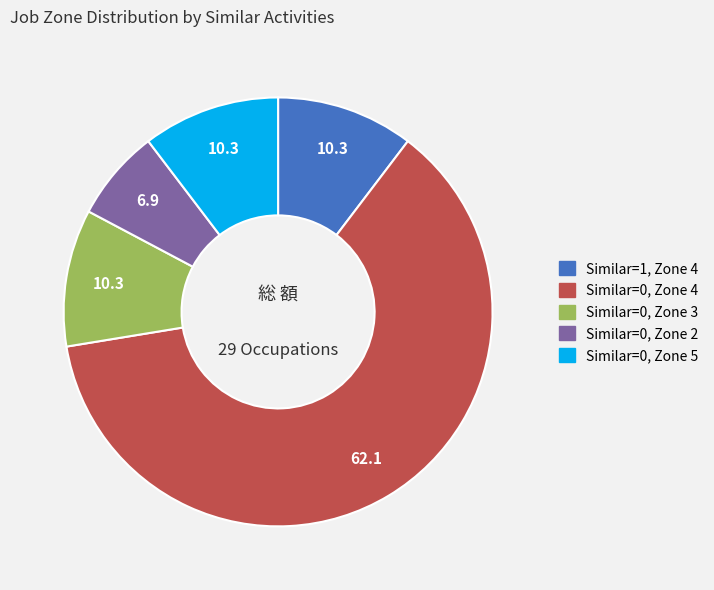

Is there a majority slice in this chart?

Yes